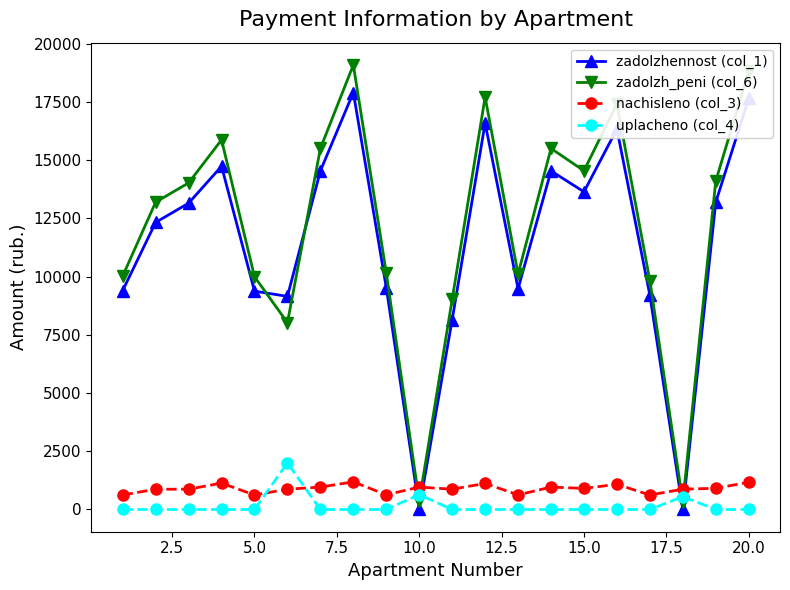

At how many categories does at least one series exceed 5724?

18